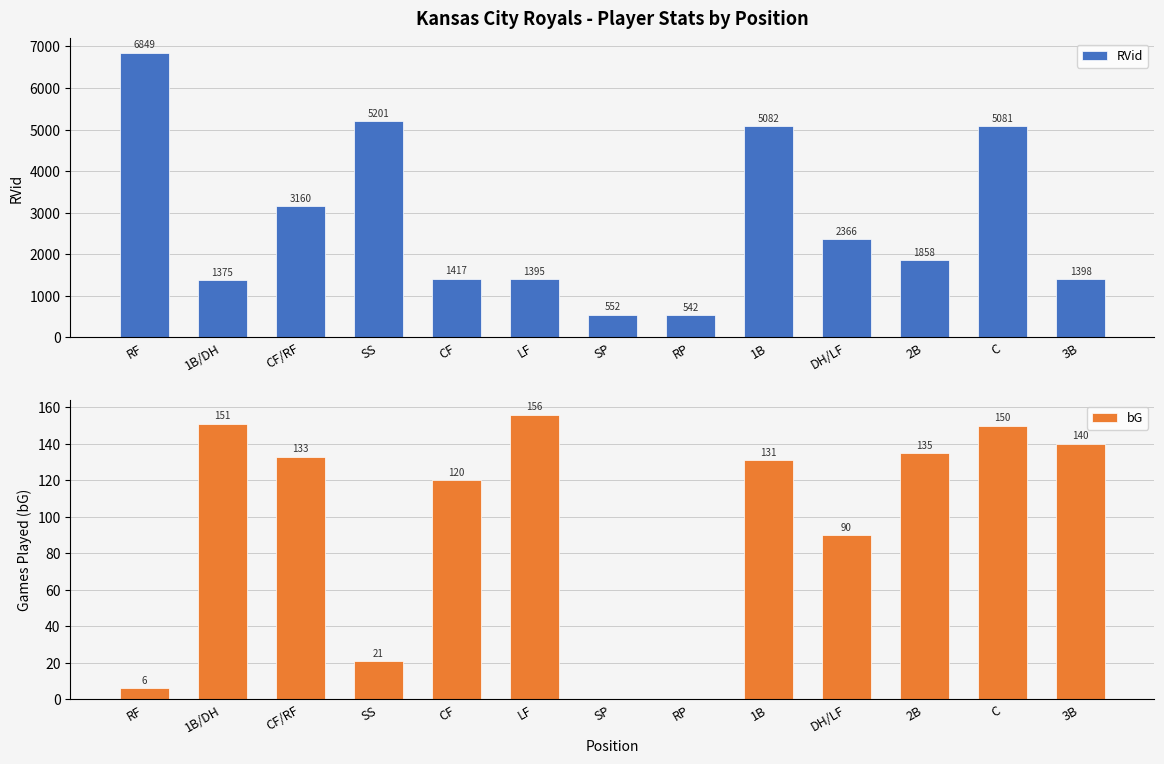

What are all the series names shown in the legend?

RVid, bG